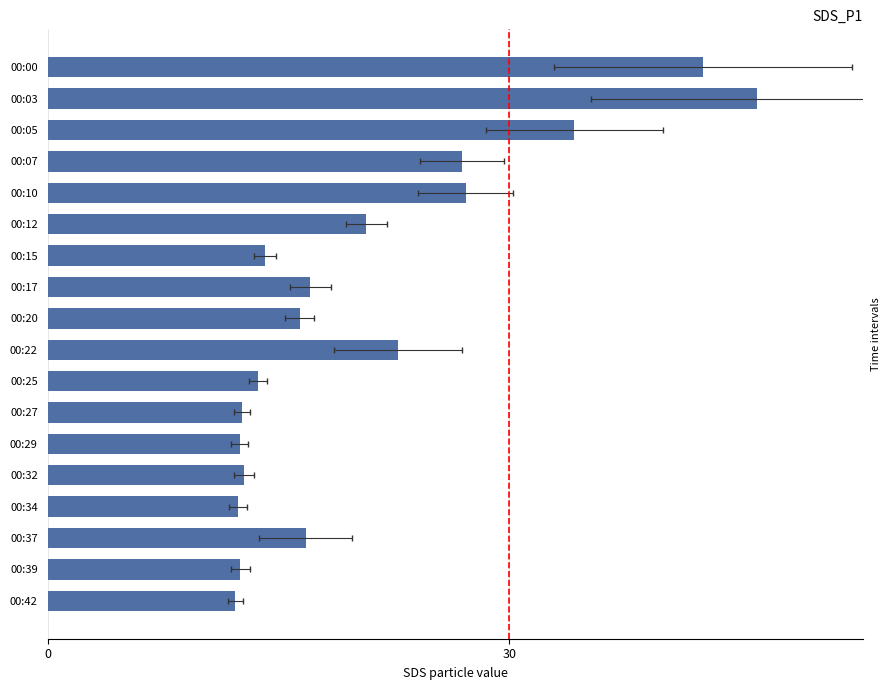

Are the bars grouped side by side (vs. stacked)?

No